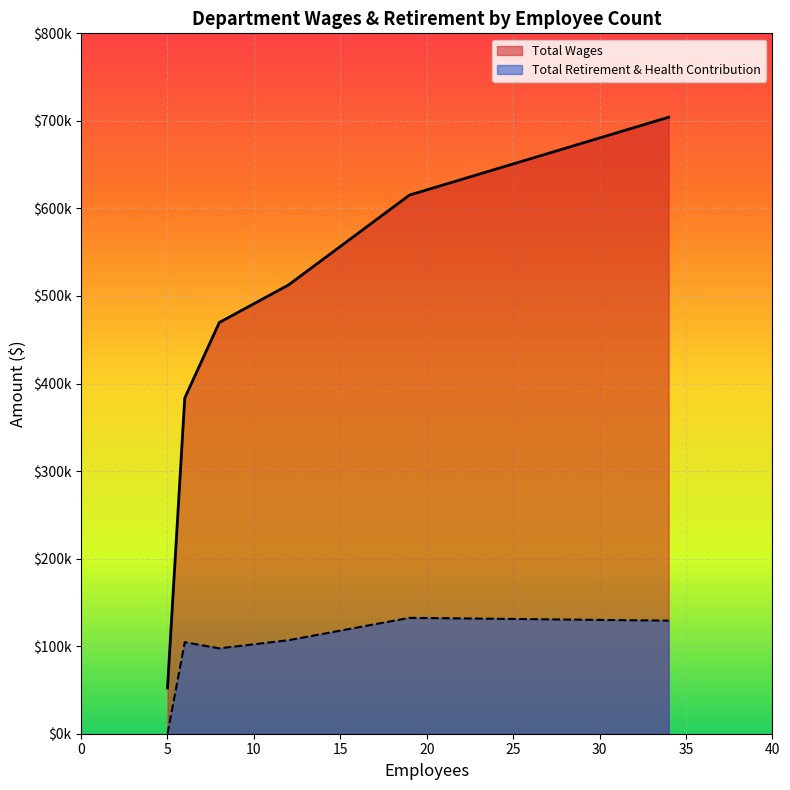

Reading left to right, what are all the values shown in this chart?

Total Wages: Community Services=704172.0	Community Development=615227.0	Public Works=512531.0	Administrative Services=469731.0	Administration=383431.0	City Council=52200.0
Total Retirement & Health Contribution: Community Services=129169.6	Community Development=132358.0	Public Works=106812.0	Administrative Services=97522.0	Administration=104555.0	City Council=0.0